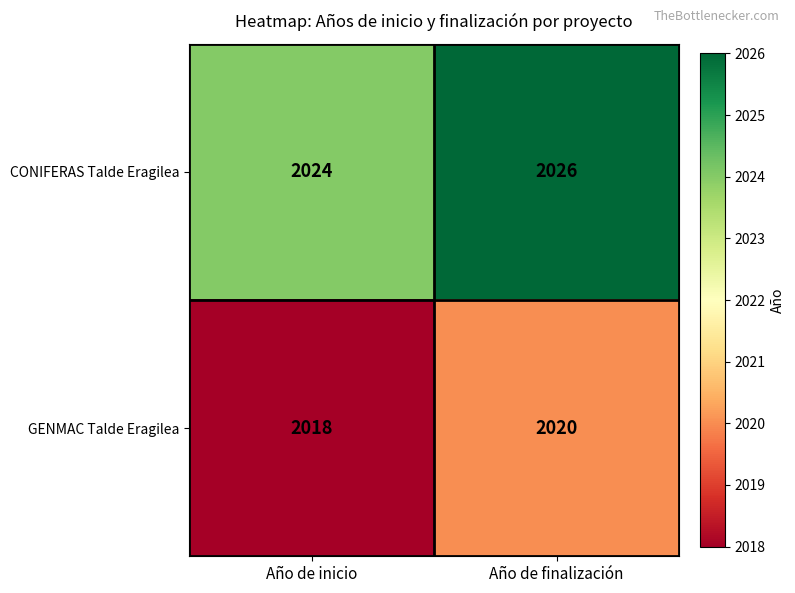

What is the greatest value displayed?

2026